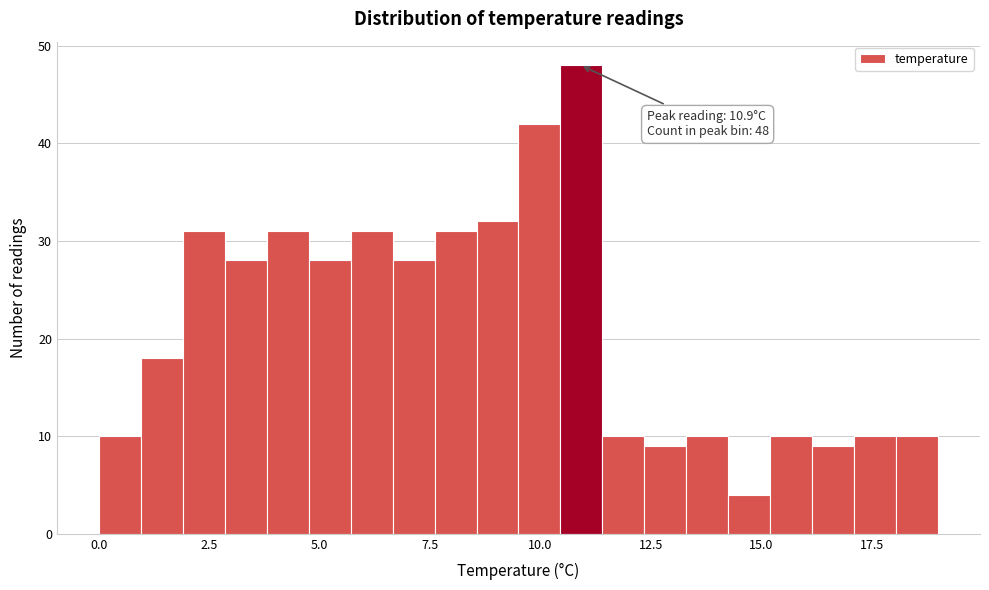

Around what value on the x-axis is the tallest bar? Give the approximate position of its centre, as read against the axis.

11.0